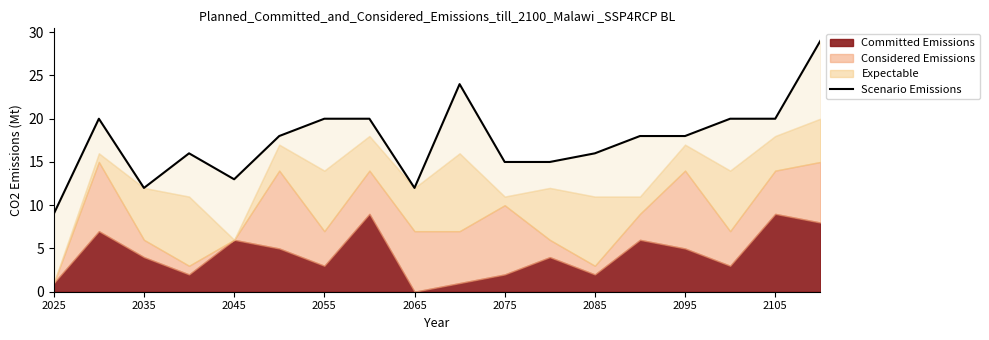

Reading left to right, what are all the values shown in this chart?

9	20	12	16	13	18	20	20	12	24	15	15	16	18	18	20	20	29